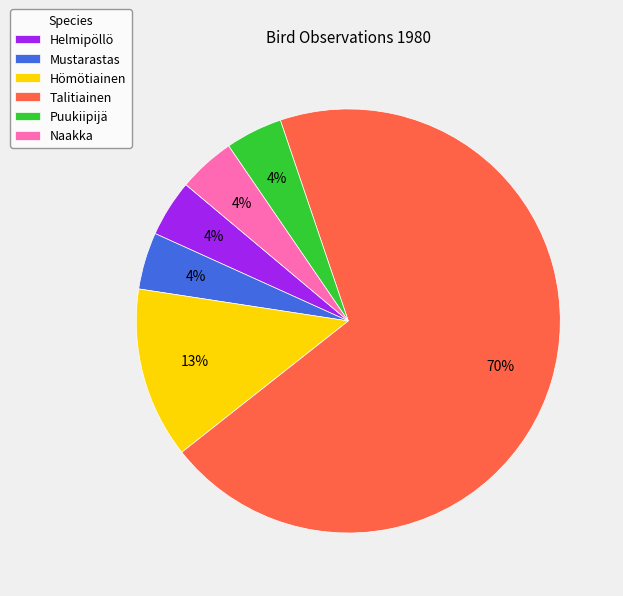

How many slices are in this pie chart?

6